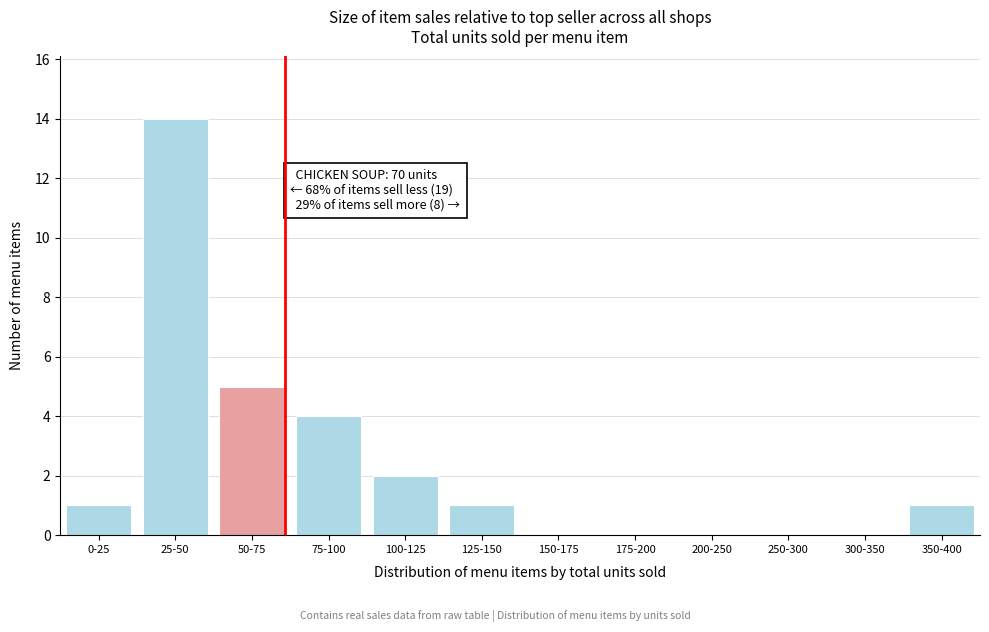

Reading right to left, what are all the values shown in this chart?

350-400=1	300-350=0	250-300=0	200-250=0	175-200=0	150-175=0	125-150=1	100-125=2	75-100=4	50-75=5	25-50=14	0-25=1